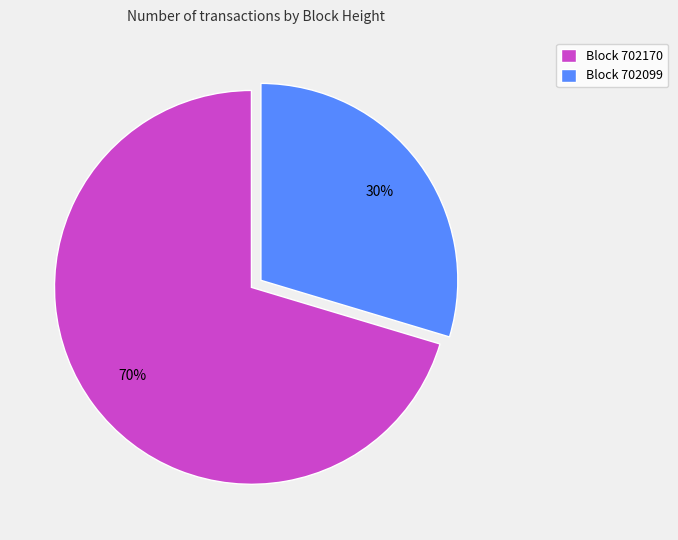

To the nearest percent, what is the average slice percentage?

50%